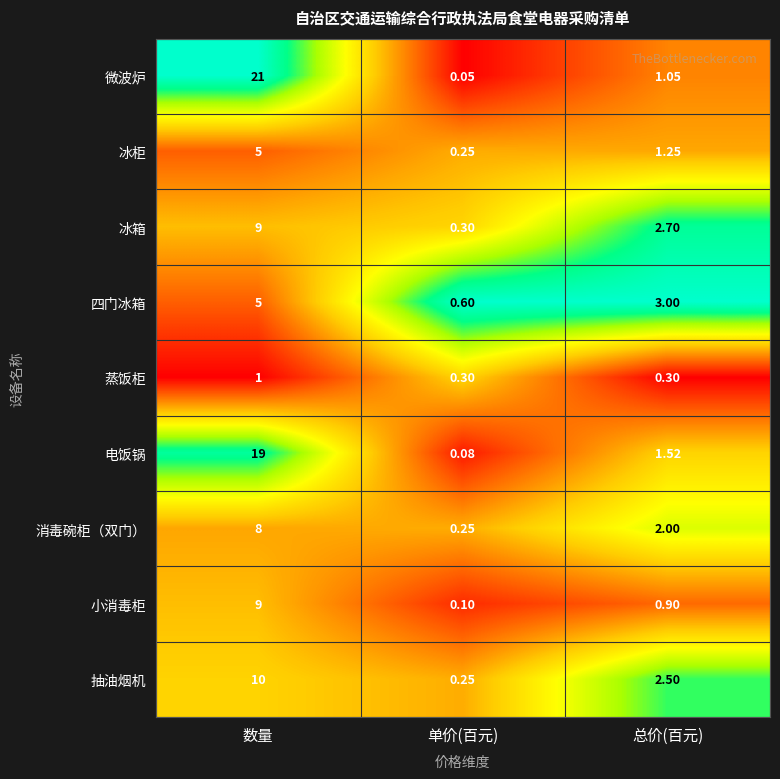

Which series has the widest spread of values?

微波炉